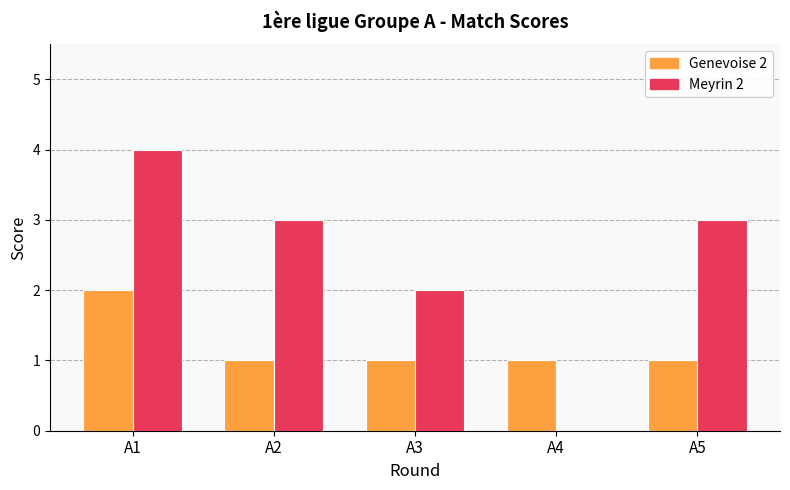

True or false: Meyrin 2 has a value of 4 at A1.

True